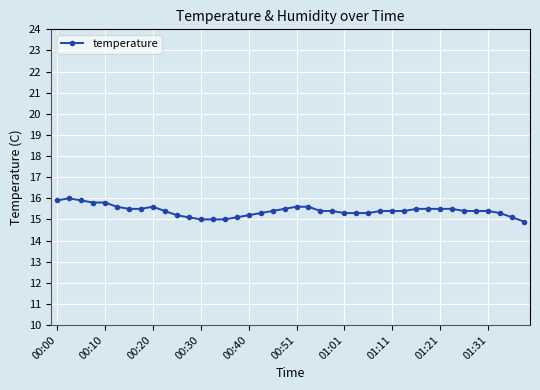

True or false: there are more than 0 points higher than both neighbors.

True